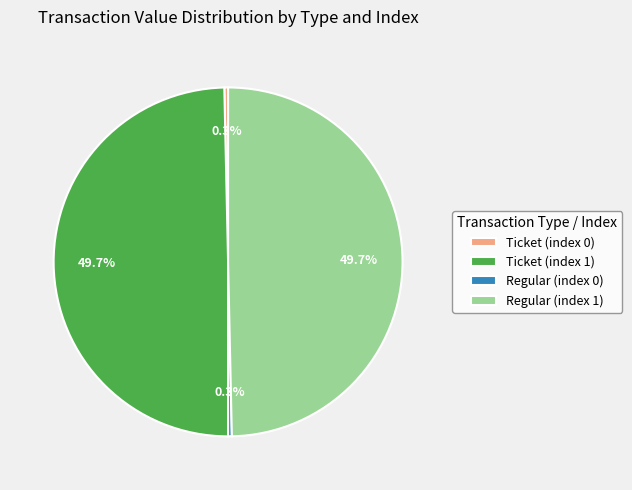

How many segments does this pie chart have?

4